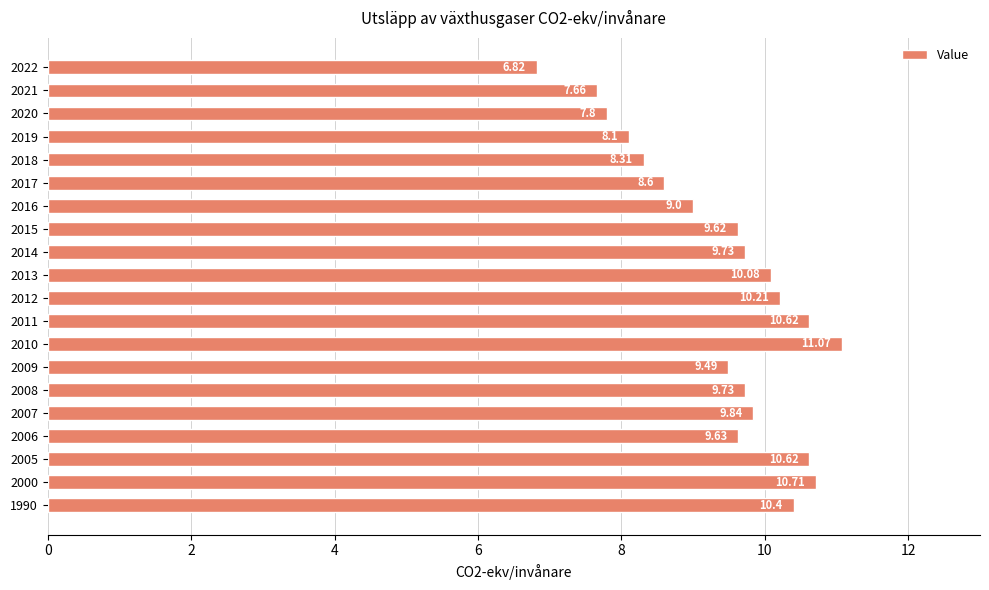

Count the number of categories in the chart.

20